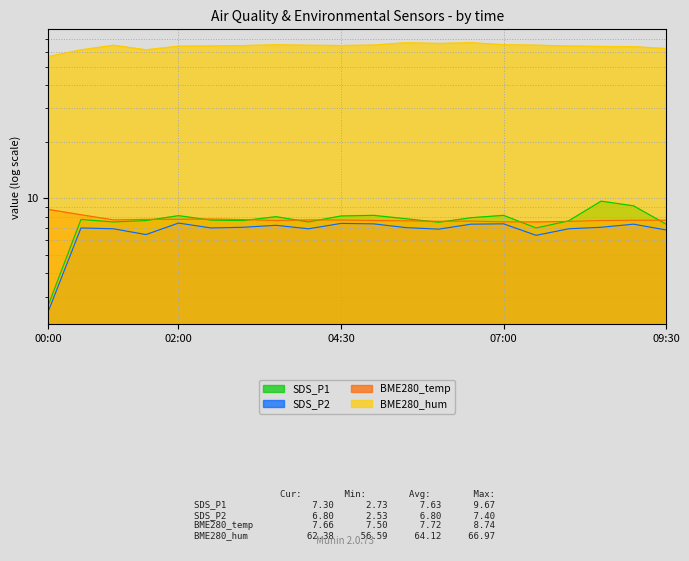

In SDS_P2, how many points are higher than both neighbors (excluding endpoints)?

6